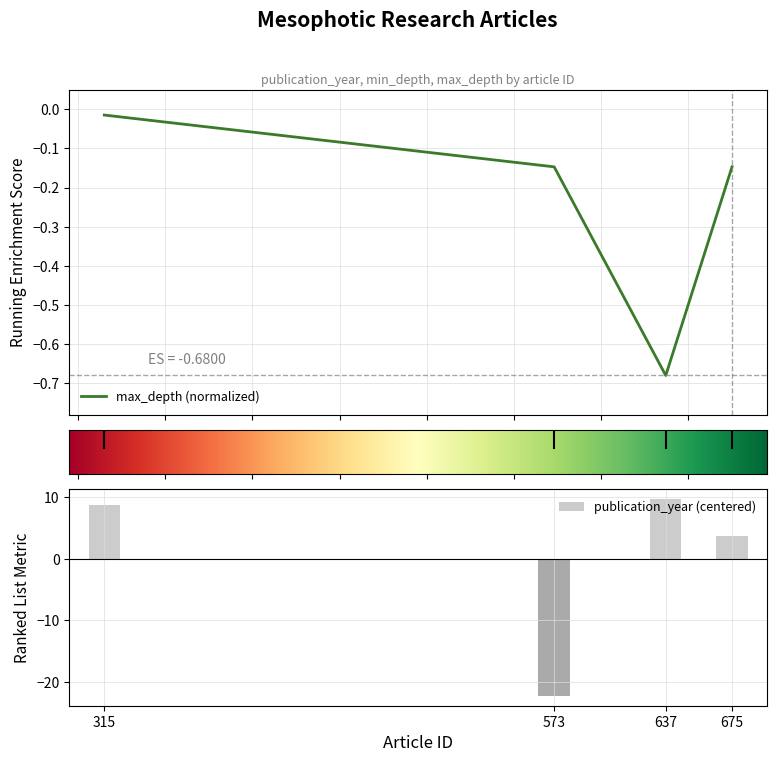

Rank the series by their average value, from highest to lowest.

publication_year, max_depth